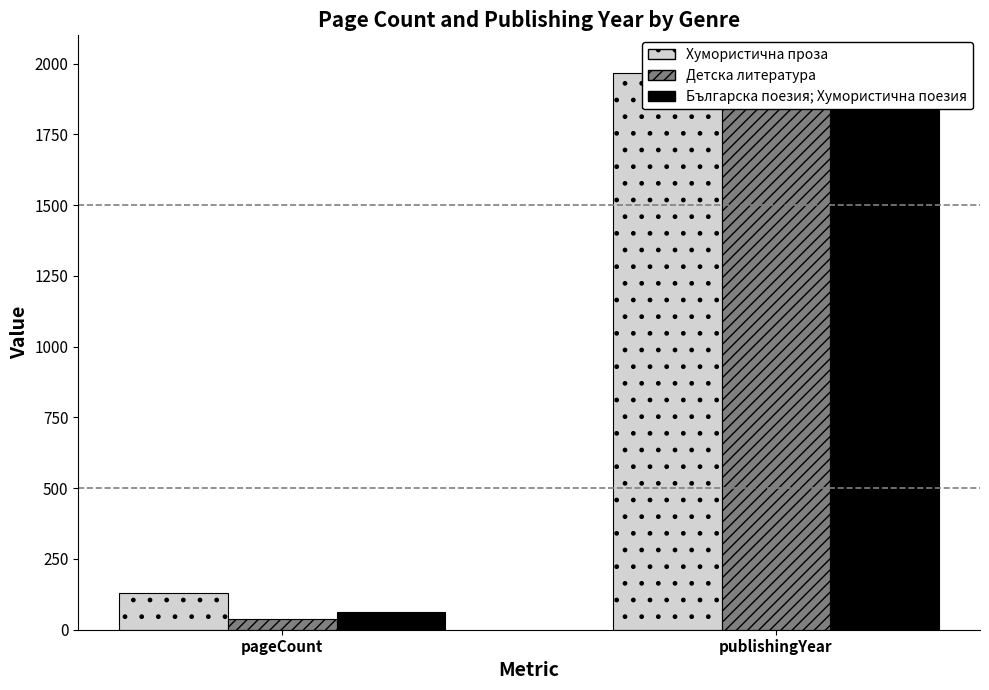

At publishingYear, list the series in order from largest to smallest.

Българска поезия; Хумористична поезия, Хумористична проза, Детска литература